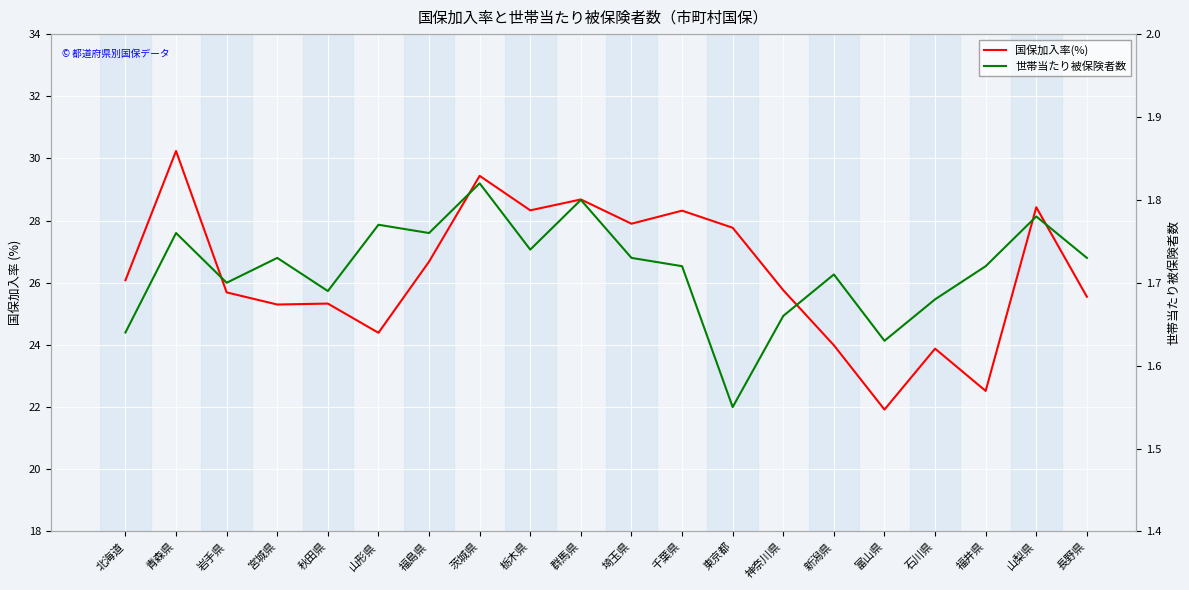

Which series has the largest range (max minus min)?

国保加入率(%)